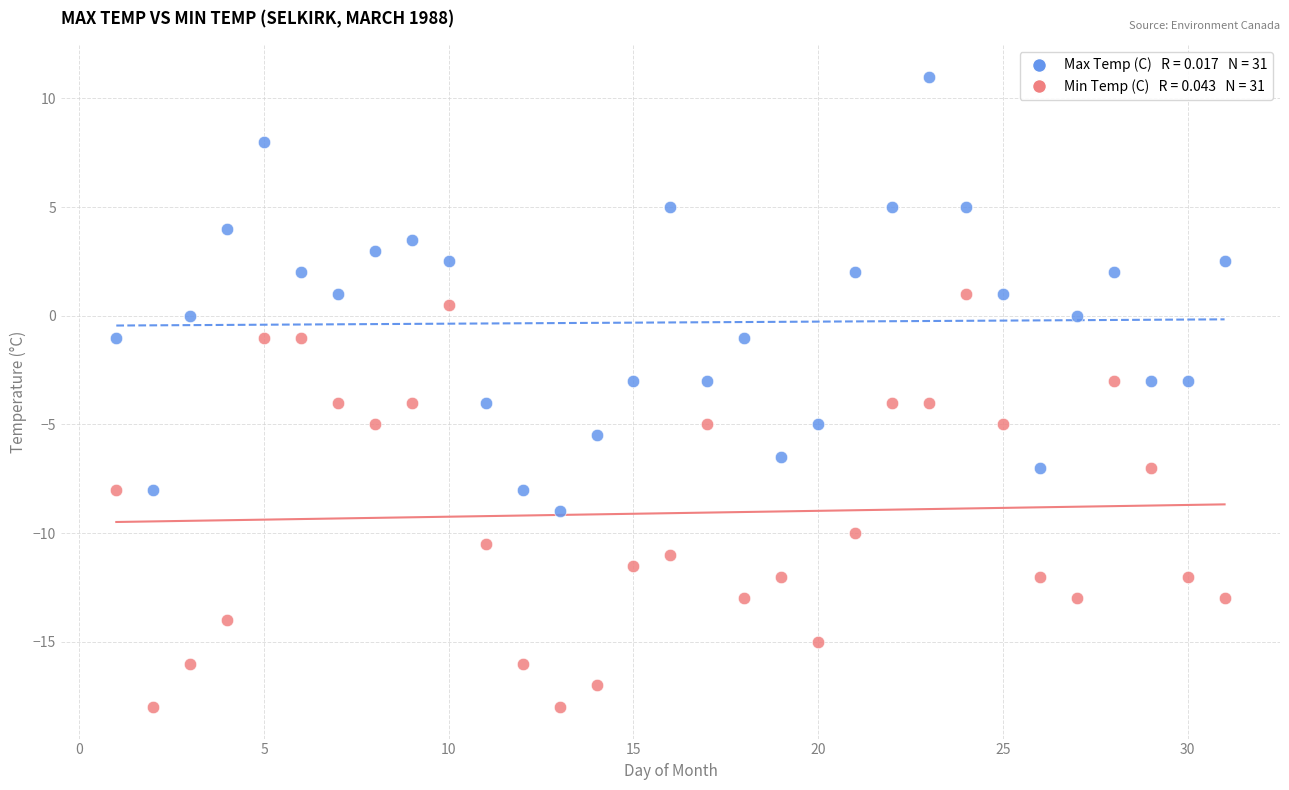

Across all data points, what is the range of Y values (max minus min)?

29.0